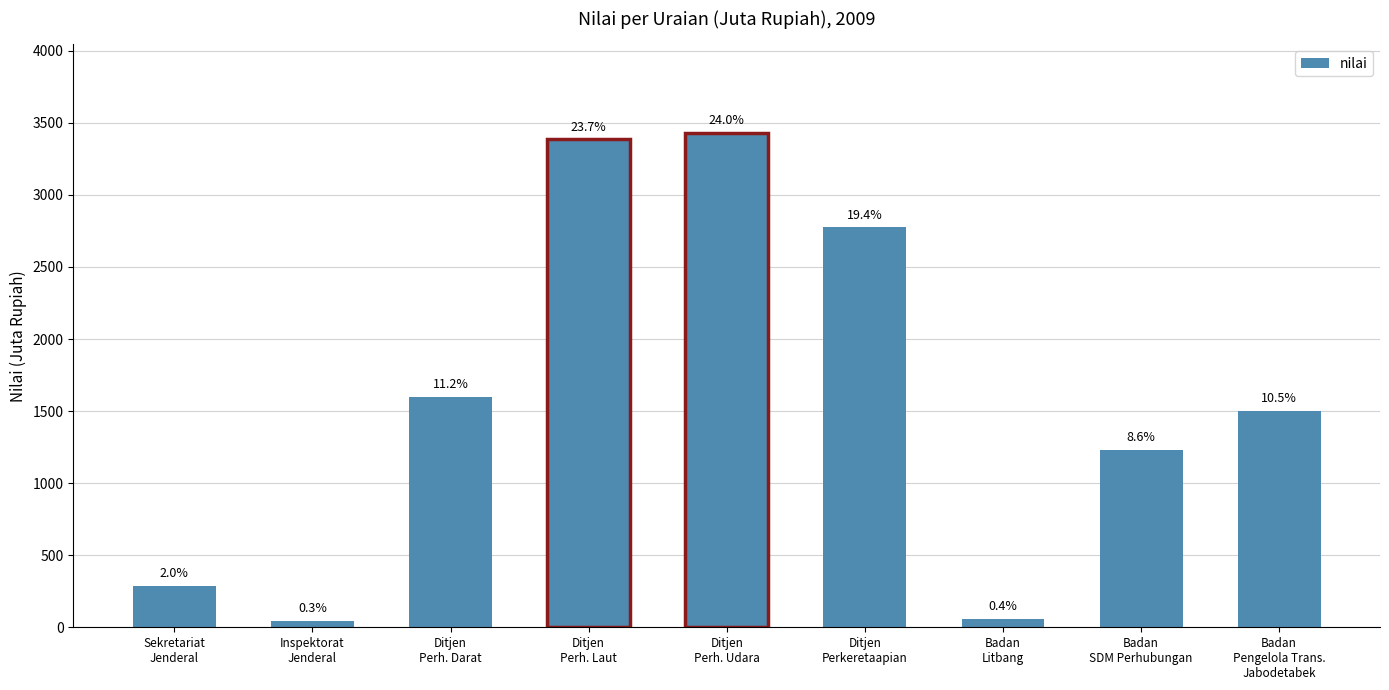

What is the smallest value displayed?

46